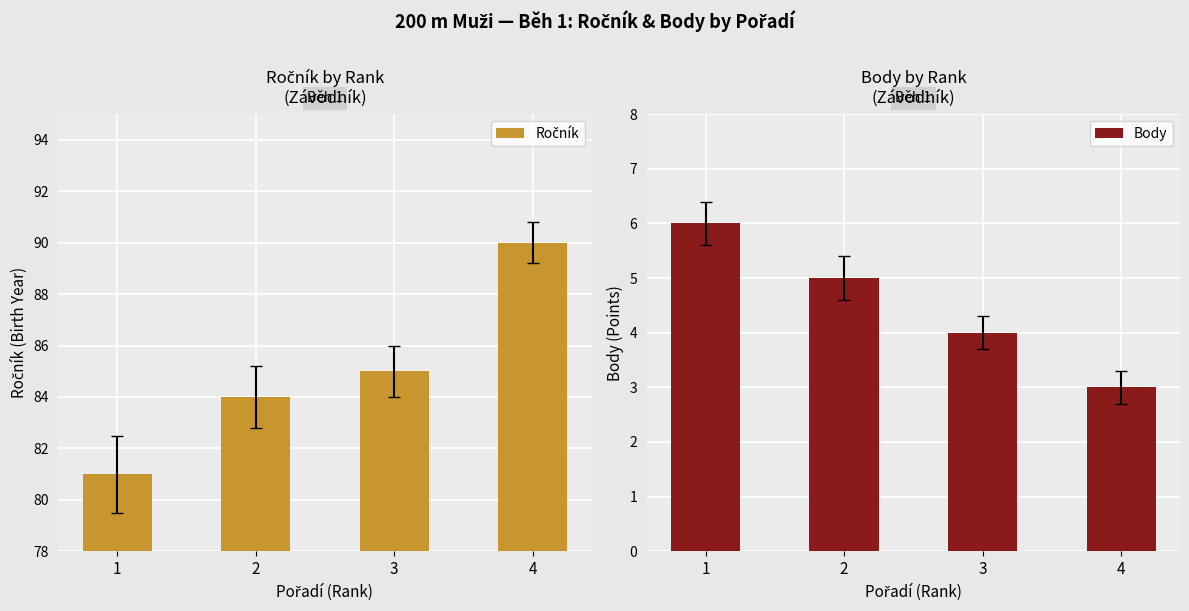

Reading right to left, extract all data points from this chart.

Ročník: 90	85	84	81
Body: 3	4	5	6